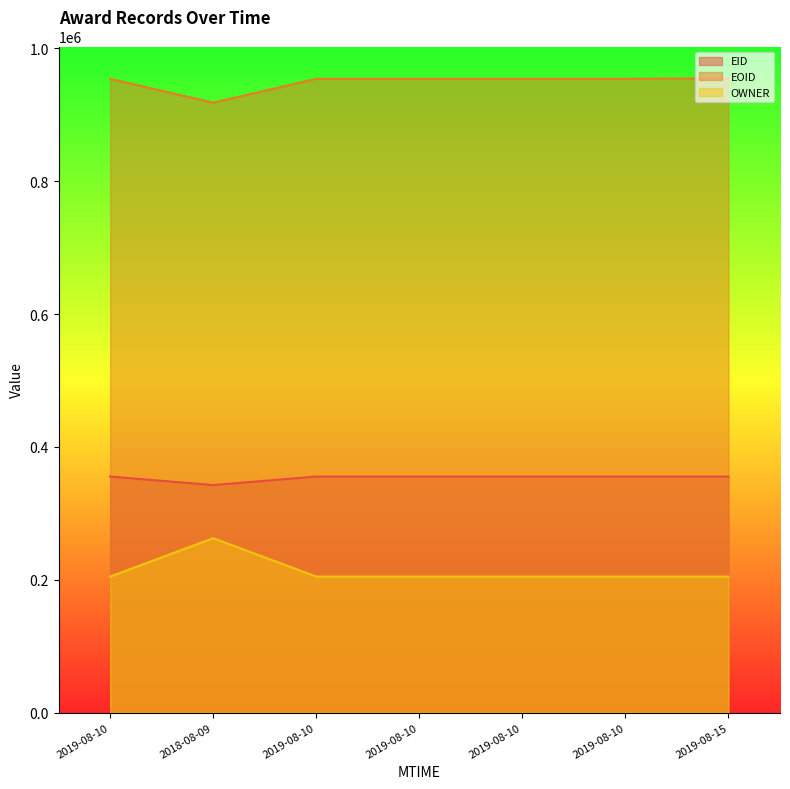

Does the chart display data point markers on the line(s)?

No